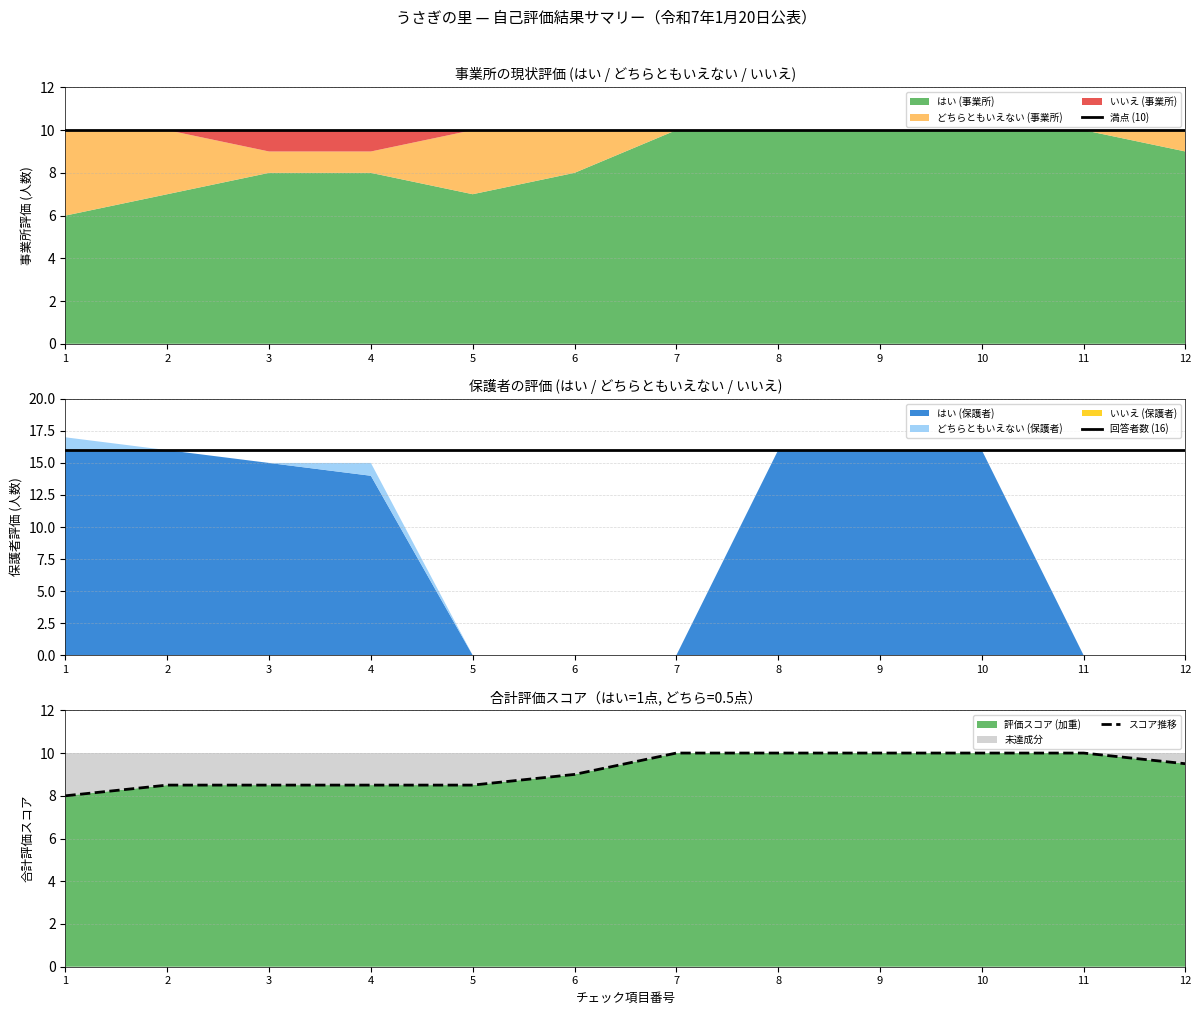

What is the sum of all 満点 (10) values?

120.0